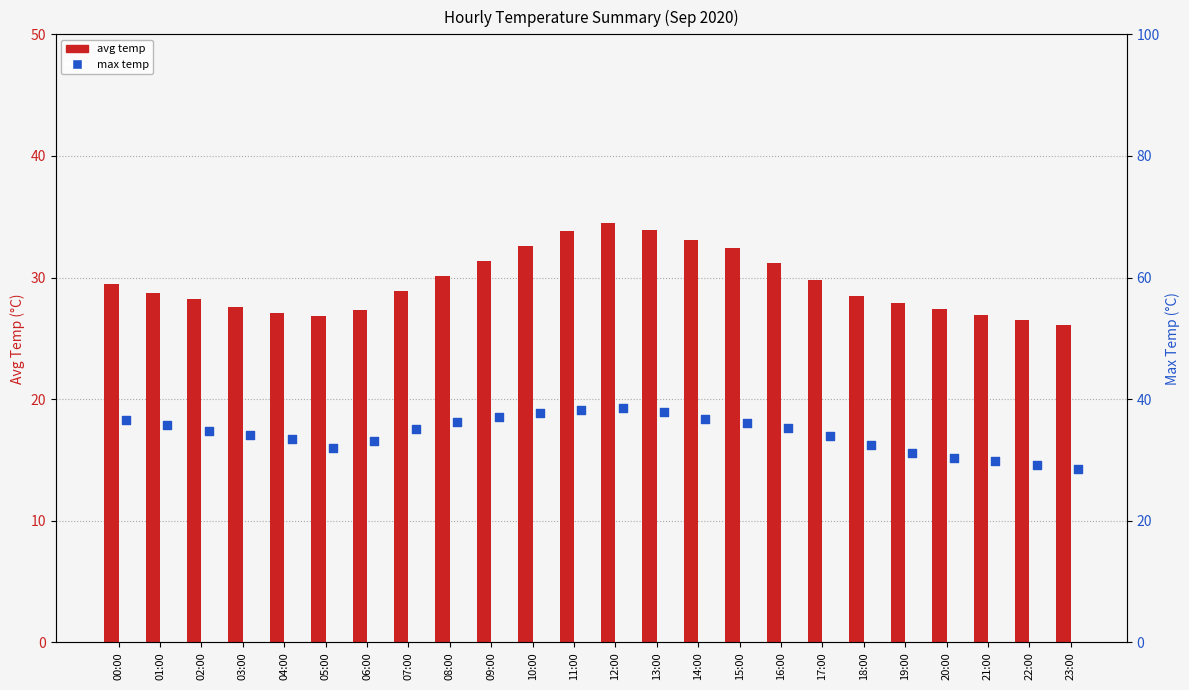

What is the total value across all series at 05:00?

58.8